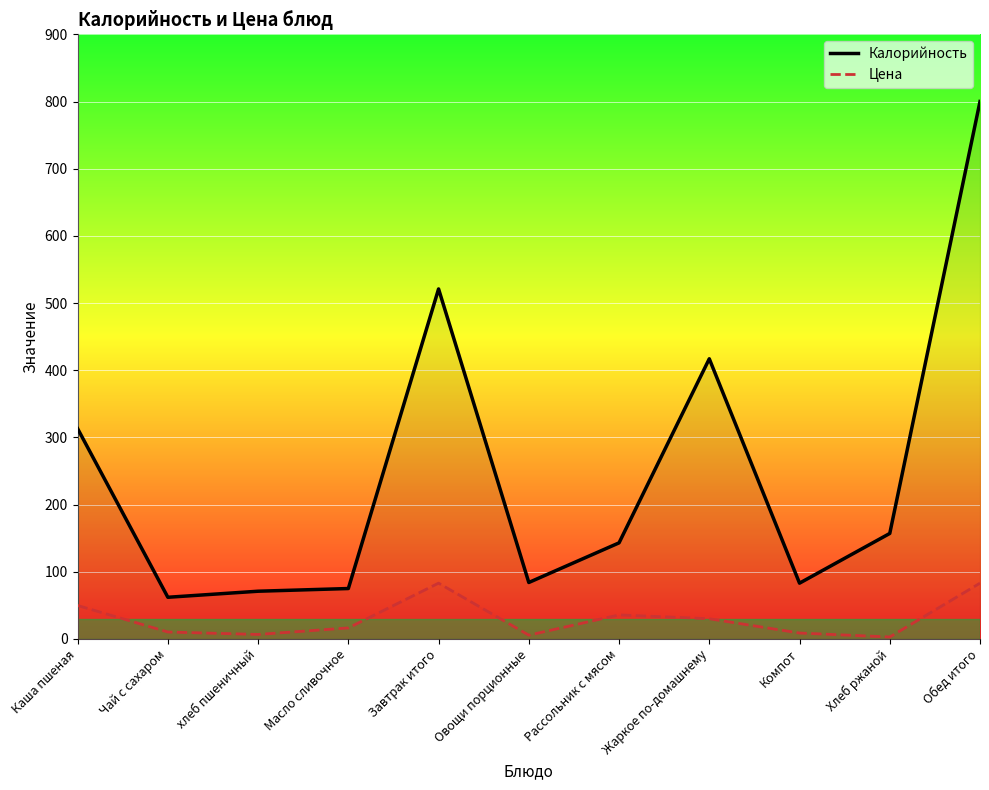

In Цена, how many points are lower than both neighbors (excluding endpoints)?

3